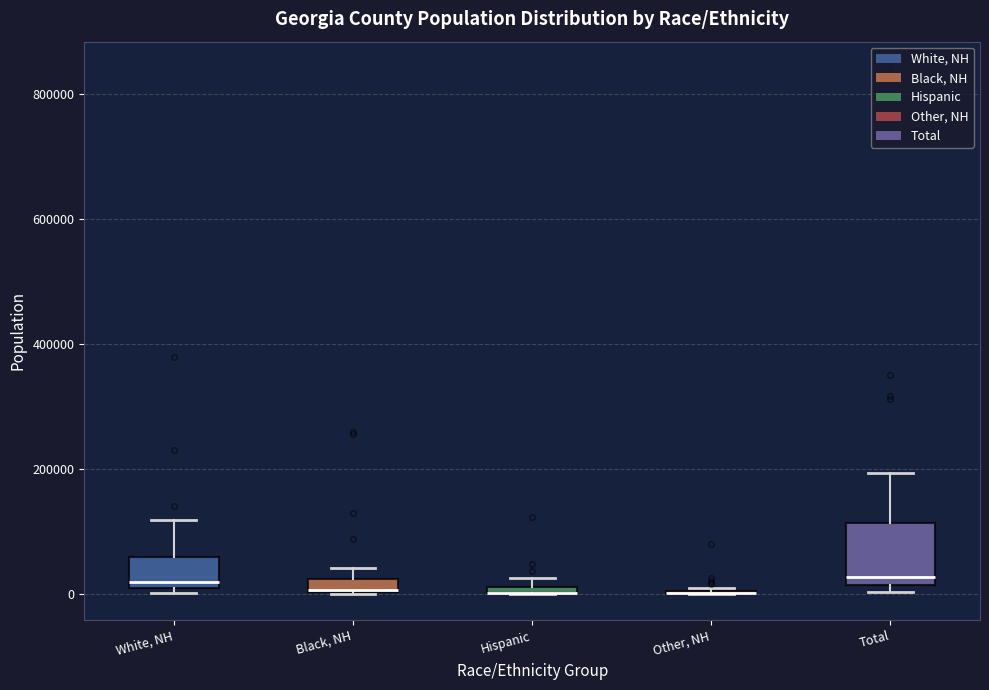

Which box is the tallest, from its lower edge to its upper edge?

Total